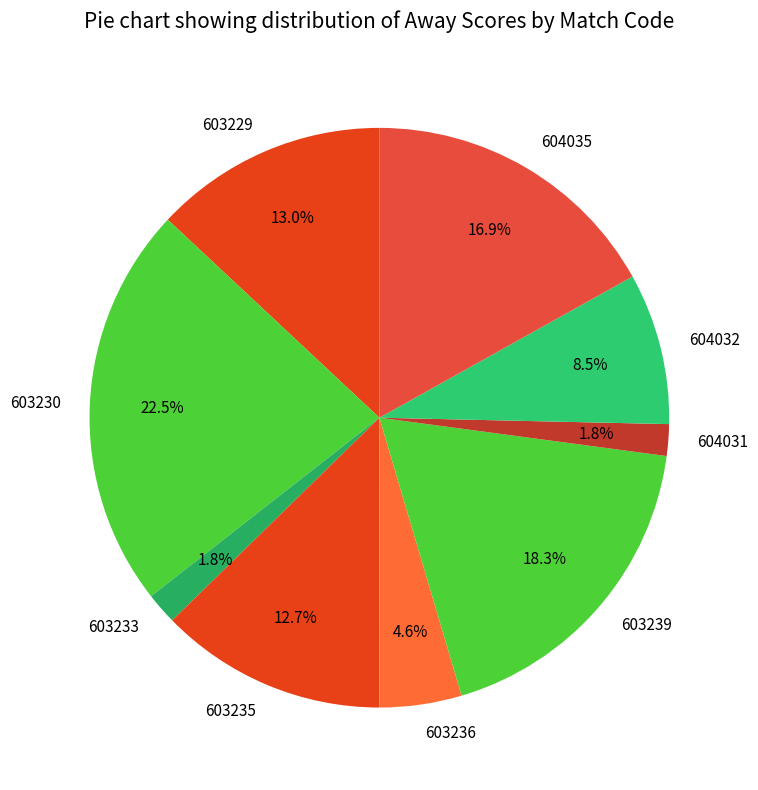

To the nearest percent, what is the difference between the 603236 and 604032 slice percentages?

4%